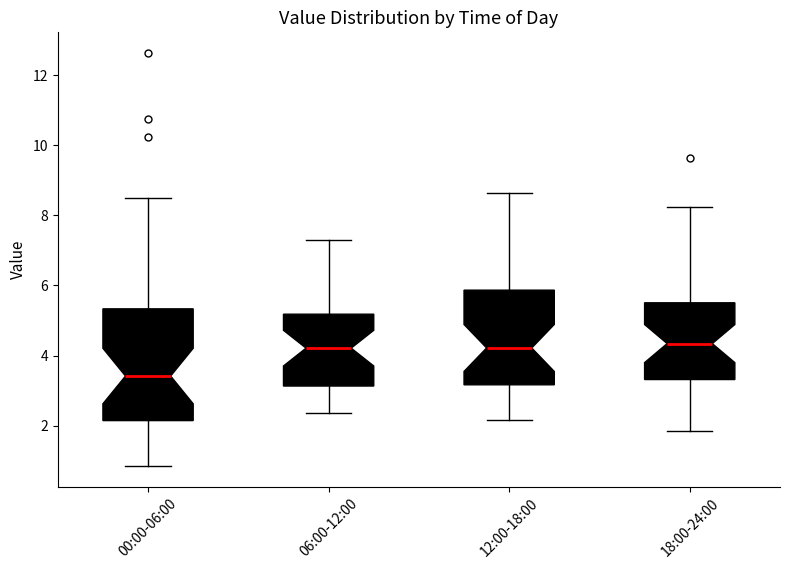

Reading left to right, transcribe this box plot: for each box, give where its median line is, the range the box spans, and where its two whiskers end, as read against the y-axis. The values are not printed on the chart, so give them approximately, as read against the axis.

00:00-06:00: median 3.4, box 2.2 to 5.4, whiskers 0.8 to 8.4
06:00-12:00: median 4.2, box 3.2 to 5.2, whiskers 2.4 to 7.4
12:00-18:00: median 4.2, box 3.2 to 5.8, whiskers 2.2 to 8.6
18:00-24:00: median 4.4, box 3.4 to 5.6, whiskers 1.8 to 8.2